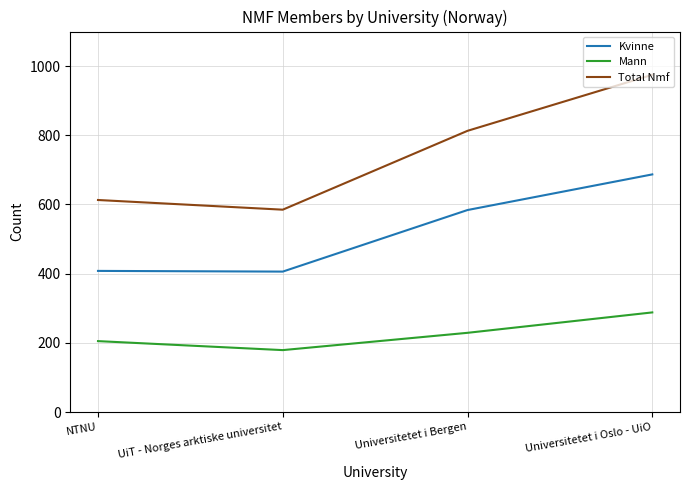

Where is Kvinne nearest to the value 546?

Universitetet i Bergen